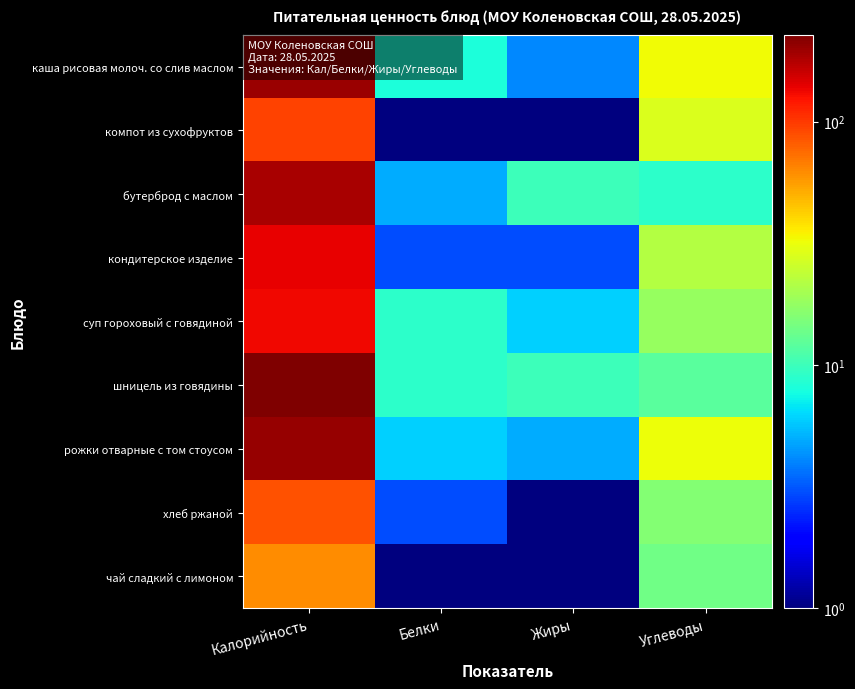

Reading right to left, list all the values displayed in this chart.

каша рисовая молоч. со слив маслом: Углеводы=33.0	Жиры=4.1	Белки=8.0	Калорийность=198.0
компот из сухофруктов: Углеводы=28.0	Жиры=1.0	Белки=1.0	Калорийность=94.0
бутерброд с маслом: Углеводы=9.0	Жиры=10.0	Белки=5.0	Калорийность=188.0
кондитерское изделие: Углеводы=22.0	Жиры=3.0	Белки=3.0	Калорийность=138.0
суп гороховый с говядиной: Углеводы=18.0	Жиры=6.0	Белки=9.0	Калорийность=134.0
шницель из говядины: Углеводы=12.0	Жиры=10.0	Белки=9.0	Калорийность=228.0
рожки отварные с том стоусом: Углеводы=32.0	Жиры=5.0	Белки=6.0	Калорийность=202.0
хлеб ржаной: Углеводы=16.0	Жиры=1.0	Белки=3.0	Калорийность=87.0
чай сладкий с лимоном: Углеводы=14.0	Жиры=1.0	Белки=1.0	Калорийность=62.0